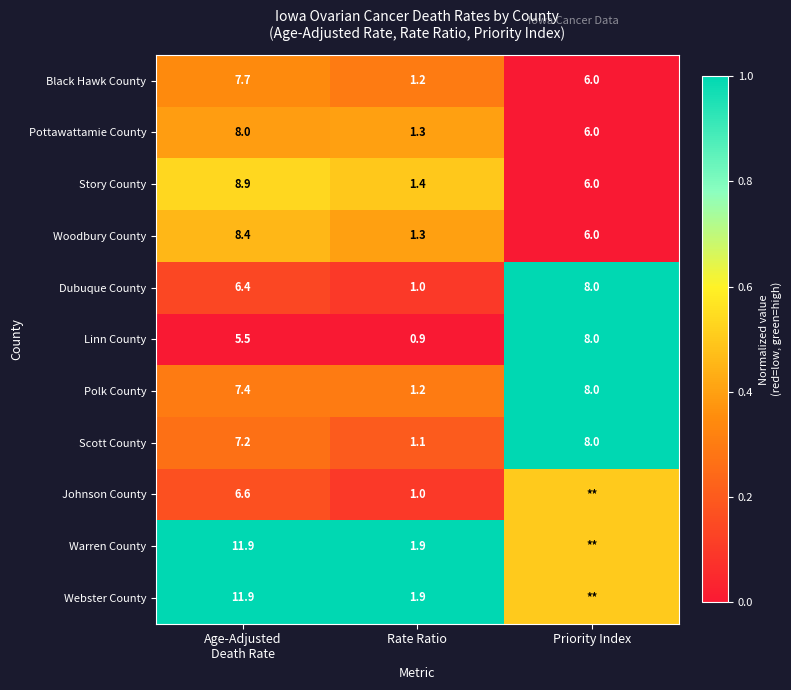

What is the spread (max minus min) of values at Rate Ratio?

1.0